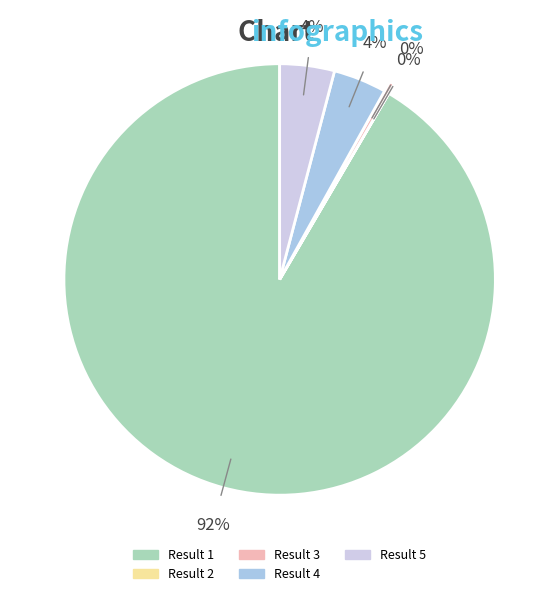

Between Result 4 and Result 3, which is larger?

Result 4